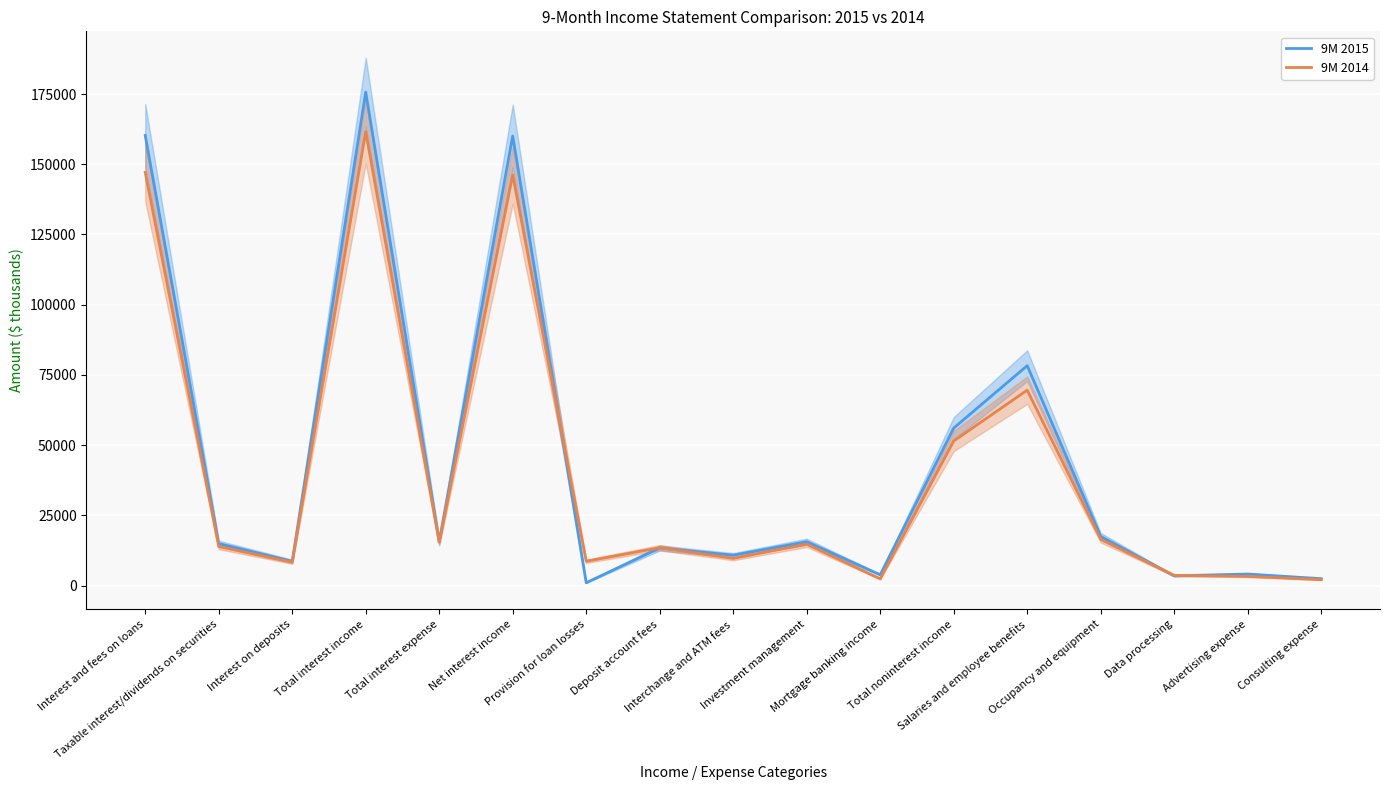

Is it true that 9M 2015 equals 160042 at Net interest income?

True